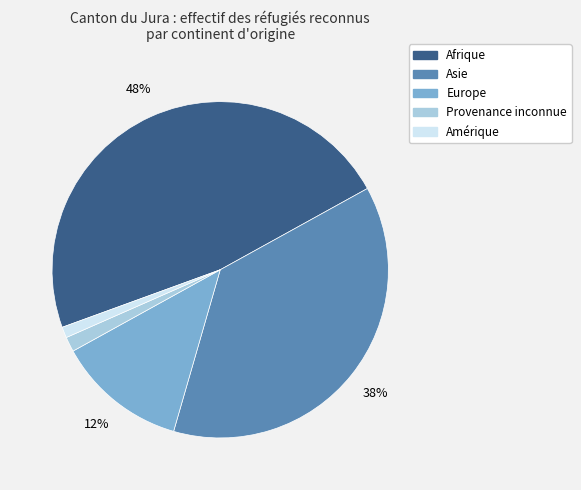

How many segments does this pie chart have?

5